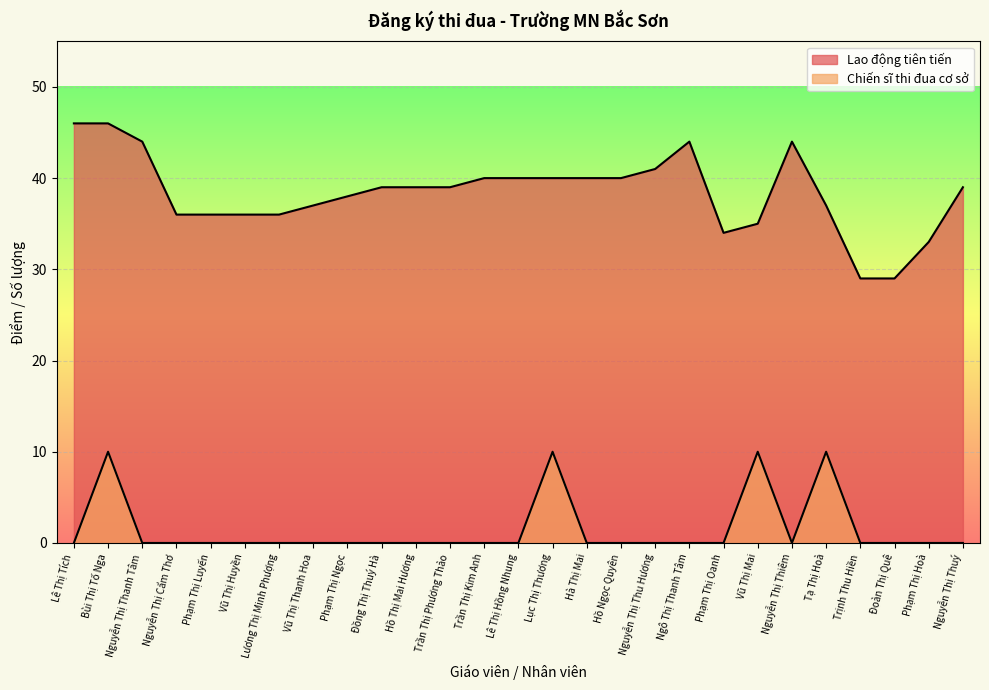

Reading right to left, transcribe all the data shown in this chart.

Lao động tiên tiến: 39	33	29	29	37	44	35	34	44	41	40	40	40	40	40	39	39	39	38	37	36	36	36	36	44	46	46
Chiến sĩ thi đua cơ sở: 0	0	0	0	10	0	10	0	0	0	0	0	10	0	0	0	0	0	0	0	0	0	0	0	0	10	0